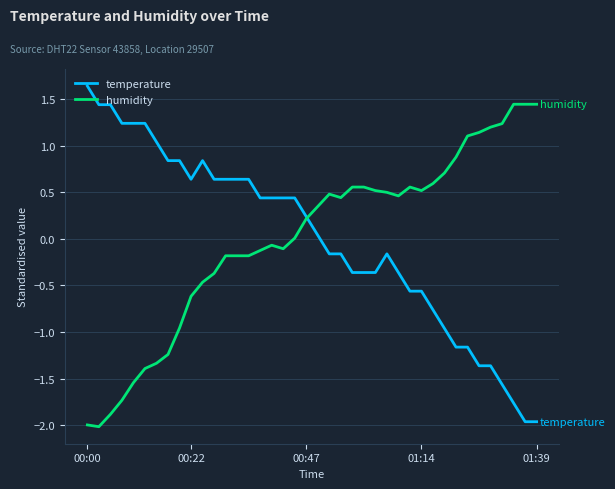

Does the chart have visible grid lines?

Yes